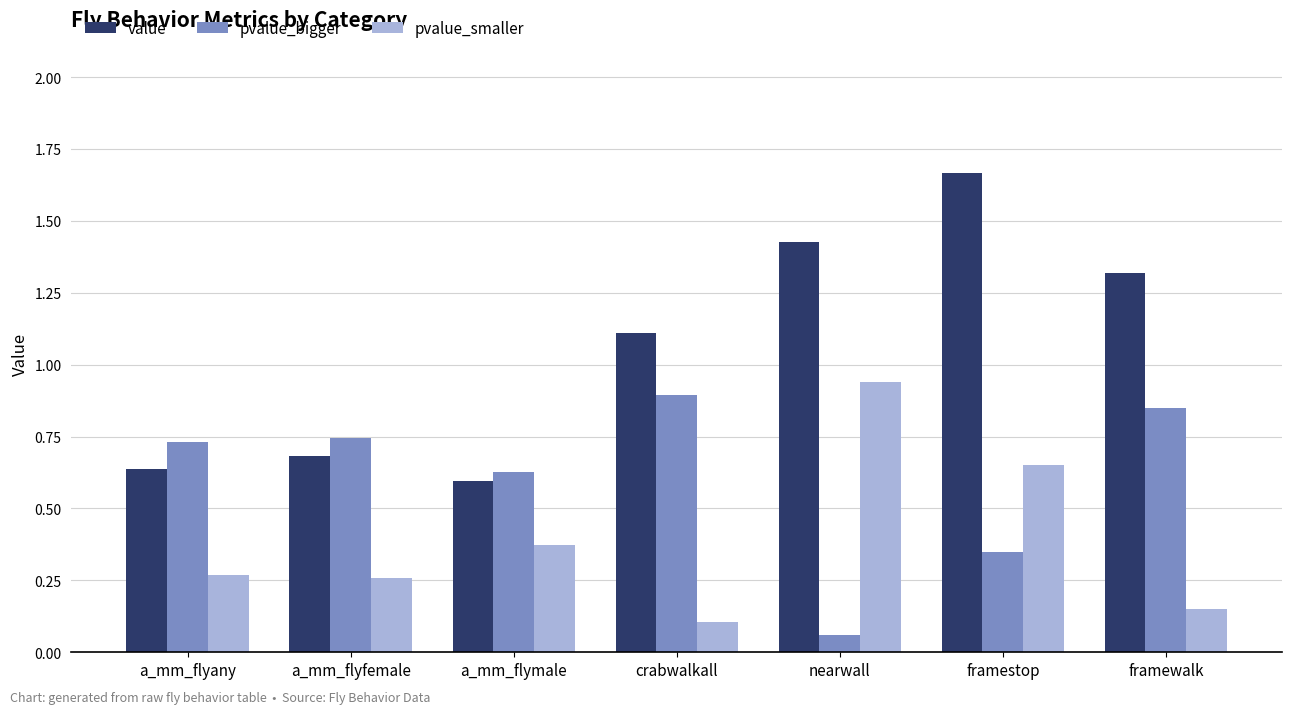

What is the label of the 1st bar from the left?

a_mm_flyany